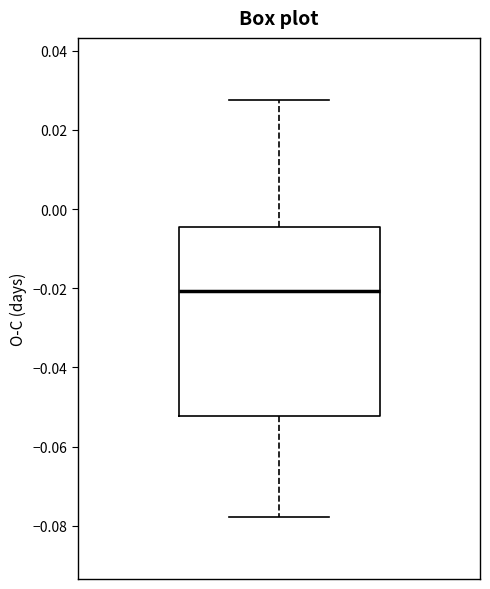

Where is the upper edge of the box on the y-axis? The values are not printed on the chart, so give them approximately, as read against the axis.

-0.004